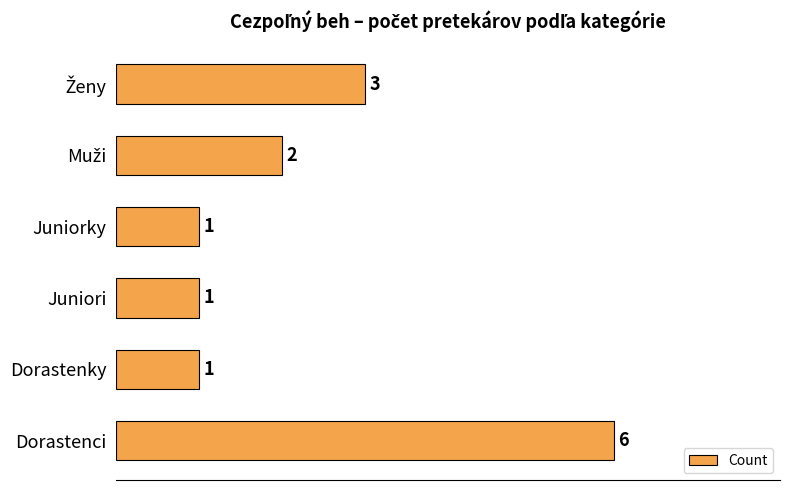

Count the values in the range 1 to 3.

5